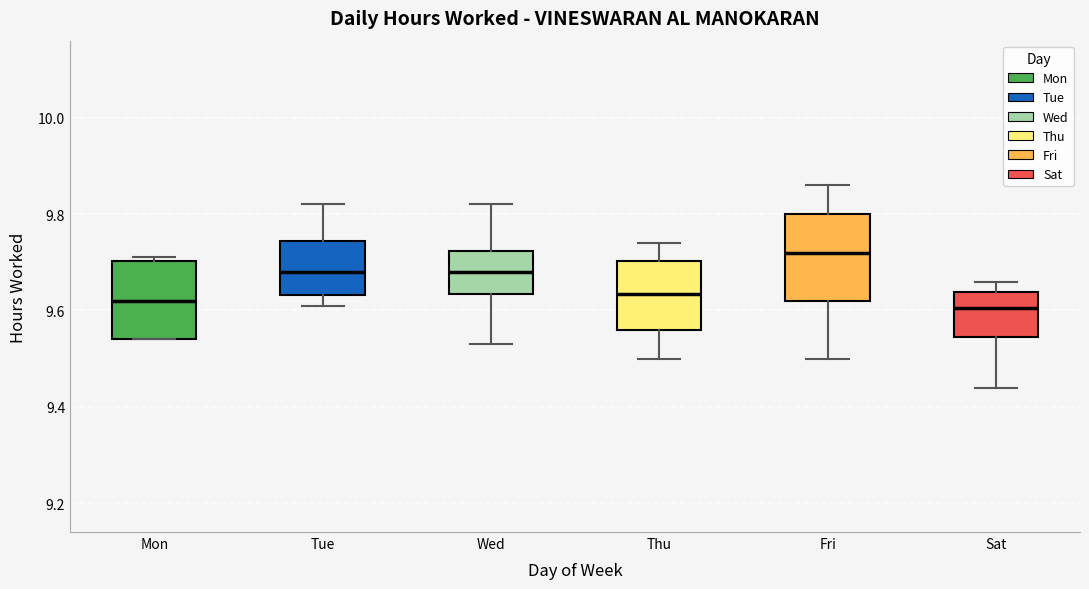

Reading left to right, transcribe this box plot: for each box, give where its median line is, the range the box spans, and where its two whiskers end, as read against the y-axis. The values are not printed on the chart, so give them approximately, as read against the axis.

Mon: median 9.62, box 9.54 to 9.70, whiskers 9.54 to 9.72
Tue: median 9.68, box 9.64 to 9.74, whiskers 9.62 to 9.82
Wed: median 9.68, box 9.64 to 9.72, whiskers 9.54 to 9.82
Thu: median 9.64, box 9.56 to 9.70, whiskers 9.50 to 9.74
Fri: median 9.72, box 9.62 to 9.80, whiskers 9.50 to 9.86
Sat: median 9.60, box 9.54 to 9.64, whiskers 9.44 to 9.66